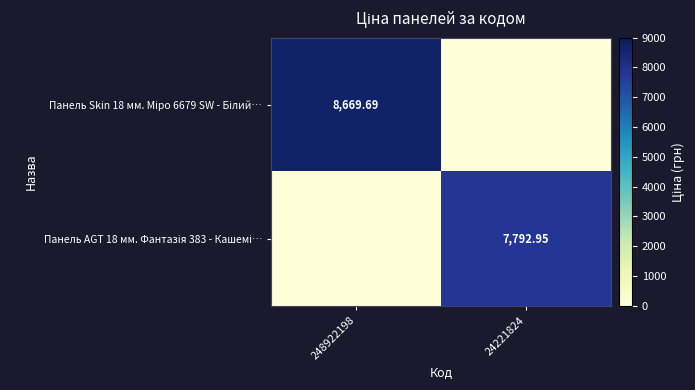

The Панель AGT 18 мм. Фантазія 383 - Кашемі… series shows 3980.0 at 248922198. True or false?

False